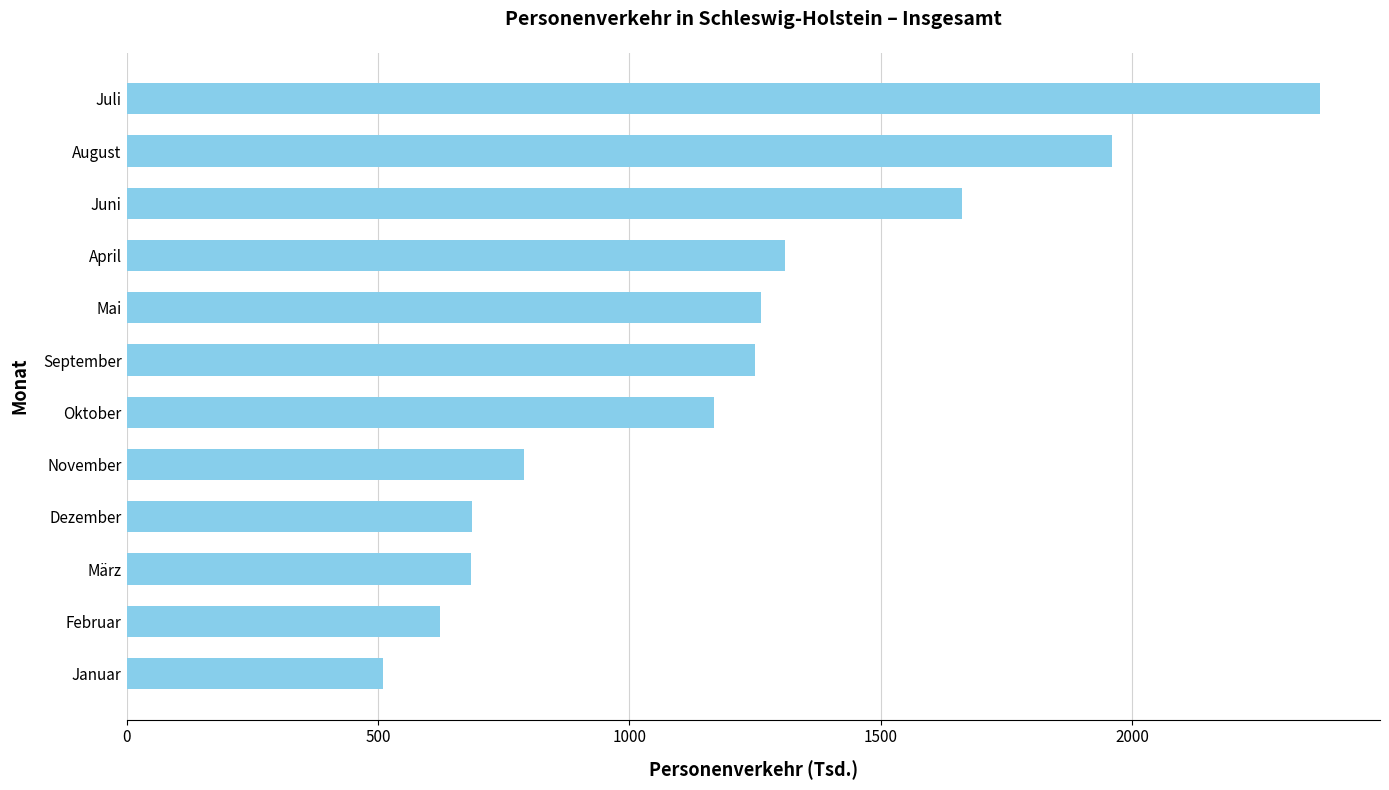

What is the sum of all values?

14287.0